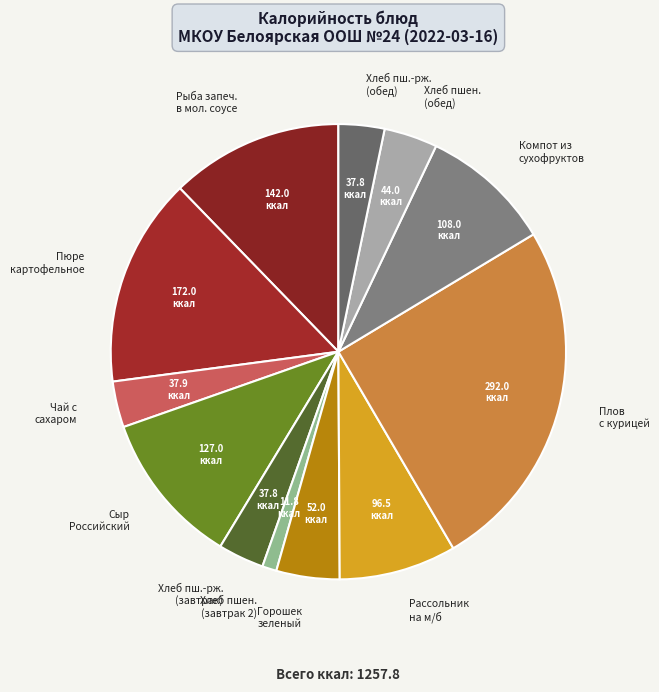

Which slice is the largest?

Плов с курицей